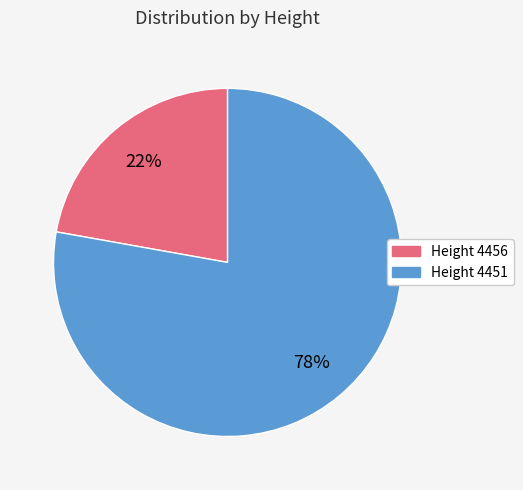

Which slice is the smallest?

Height 4456